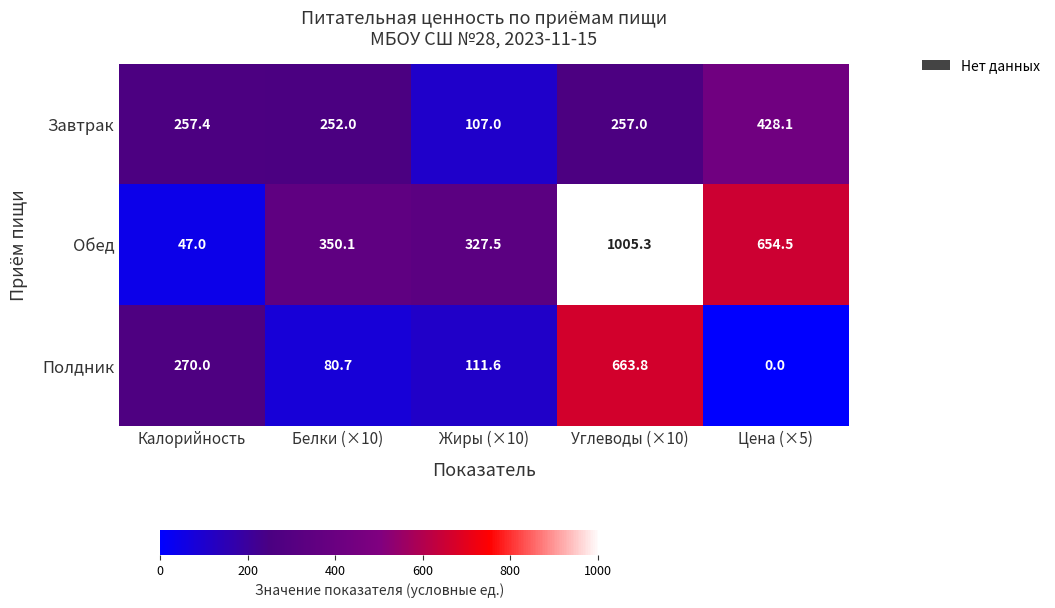

What is the greatest value displayed?

1005.3